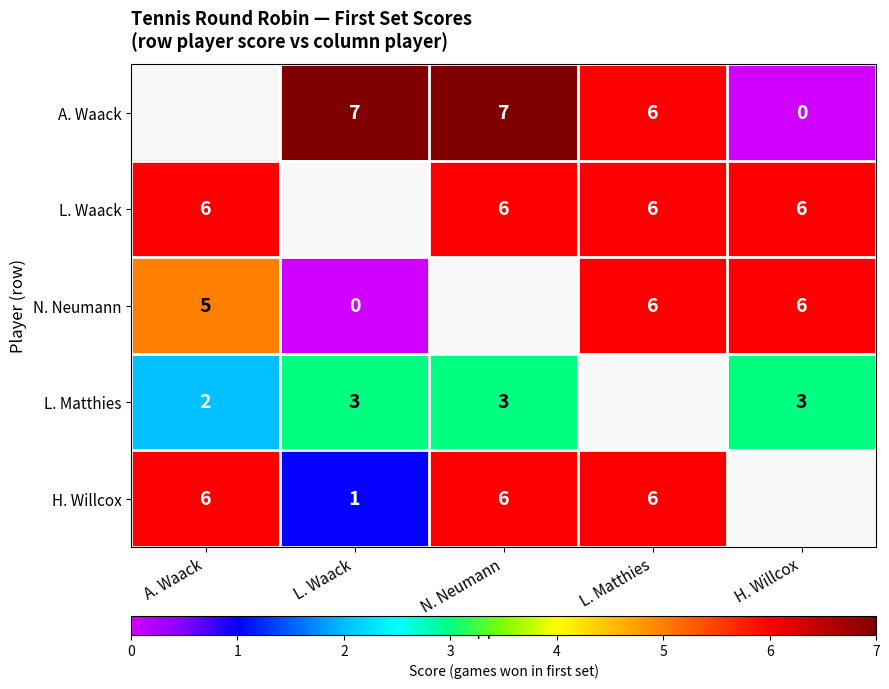

What is the spread (max minus min) of values at N. Neumann?

4.0